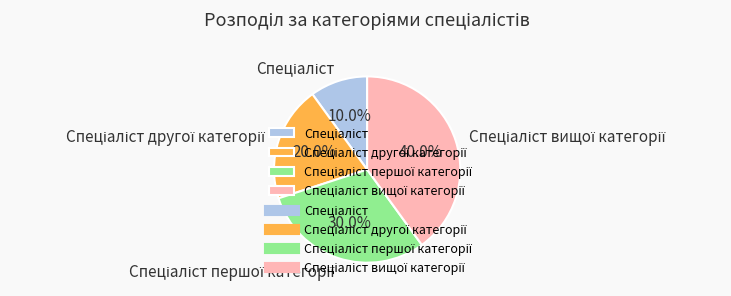

Is there any slice that represents more than half of the pie?

No